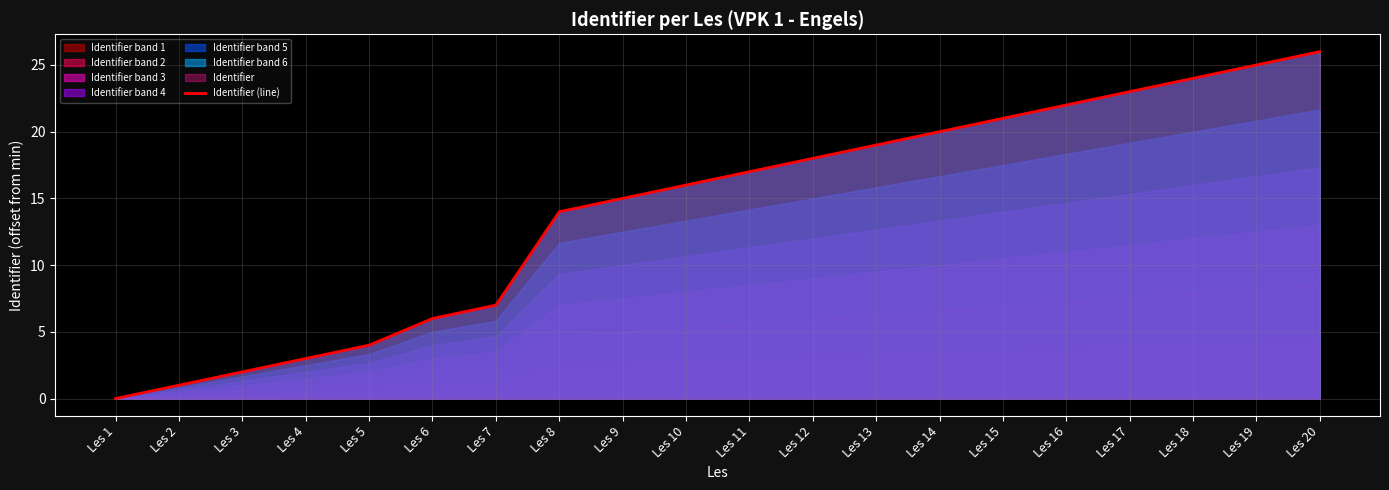

What is the maximum value shown in the chart?

26